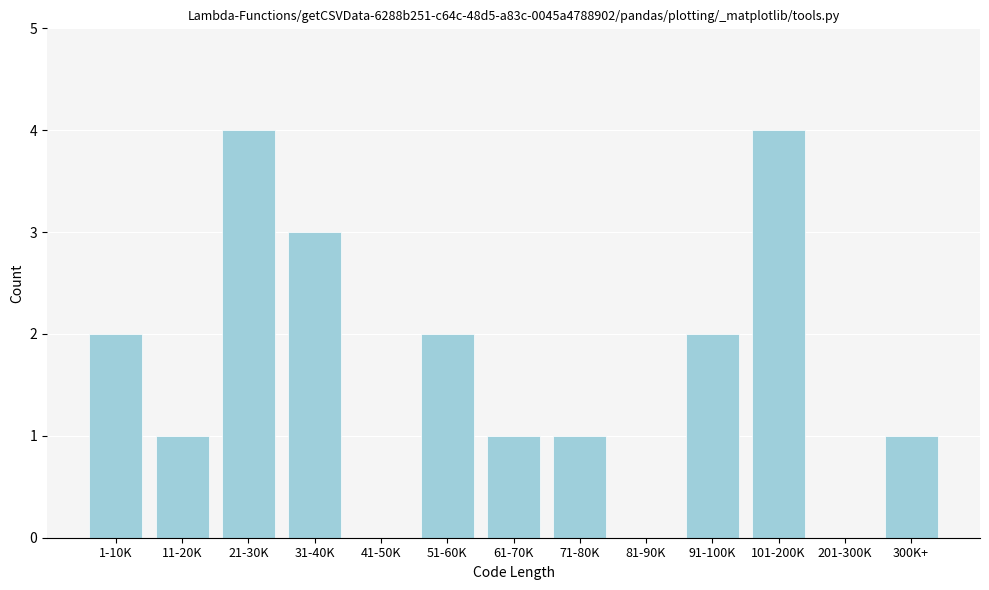

Reading left to right, extract all data points from this chart.

1-10K=2	11-20K=1	21-30K=4	31-40K=3	41-50K=0	51-60K=2	61-70K=1	71-80K=1	81-90K=0	91-100K=2	101-200K=4	201-300K=0	300K+=1